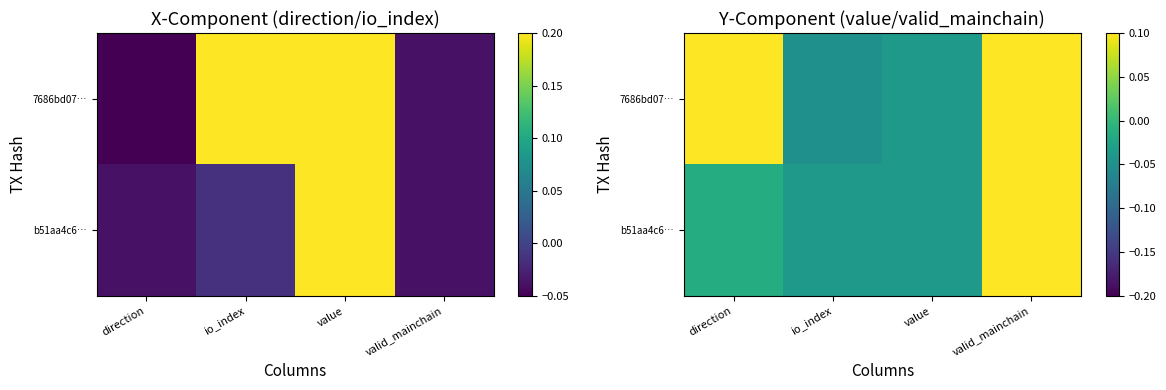

Rank the series at direction from highest to lowest value.

7686bd07…, b51aa4c6…